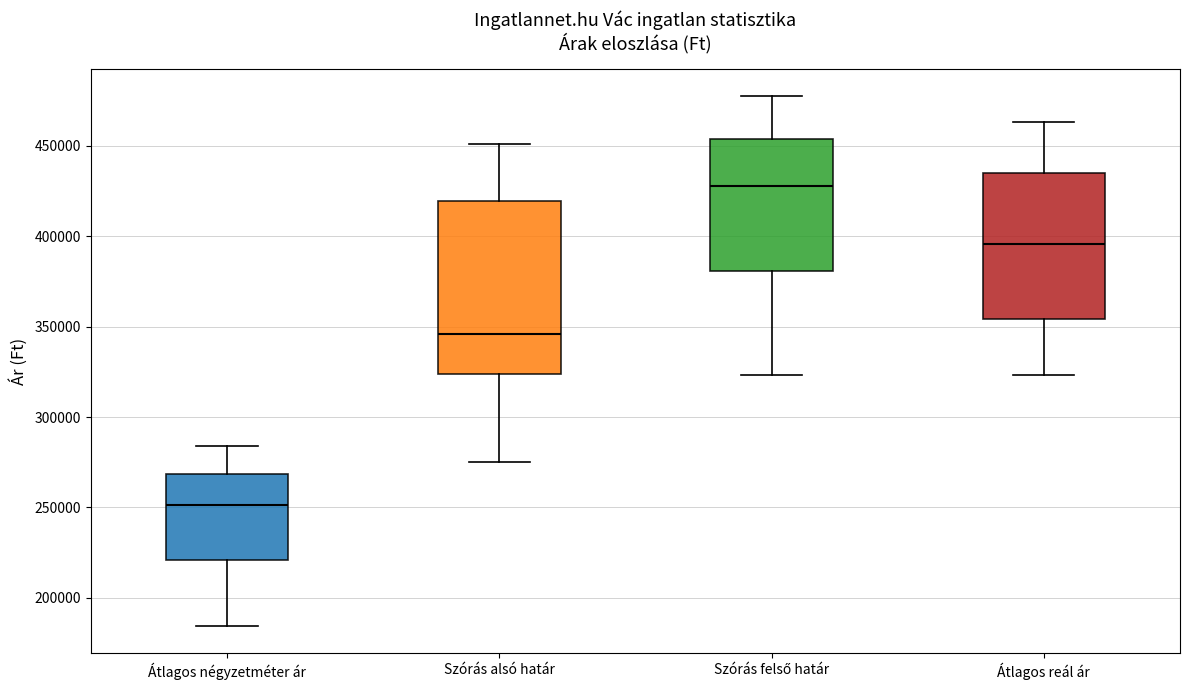

Reading left to right, read every box against the y-axis: the position of its median line, the range the box covers, and the ends of its whiskers. The values are not printed on the chart, so give them approximately, as read against the axis.

Átlagos négyzetméter ár: median 250000, box 220000 to 270000, whiskers 185000 to 285000
Szórás alsó határ: median 345000, box 325000 to 420000, whiskers 275000 to 450000
Szórás felső határ: median 430000, box 380000 to 455000, whiskers 325000 to 480000
Átlagos reál ár: median 395000, box 355000 to 435000, whiskers 325000 to 465000